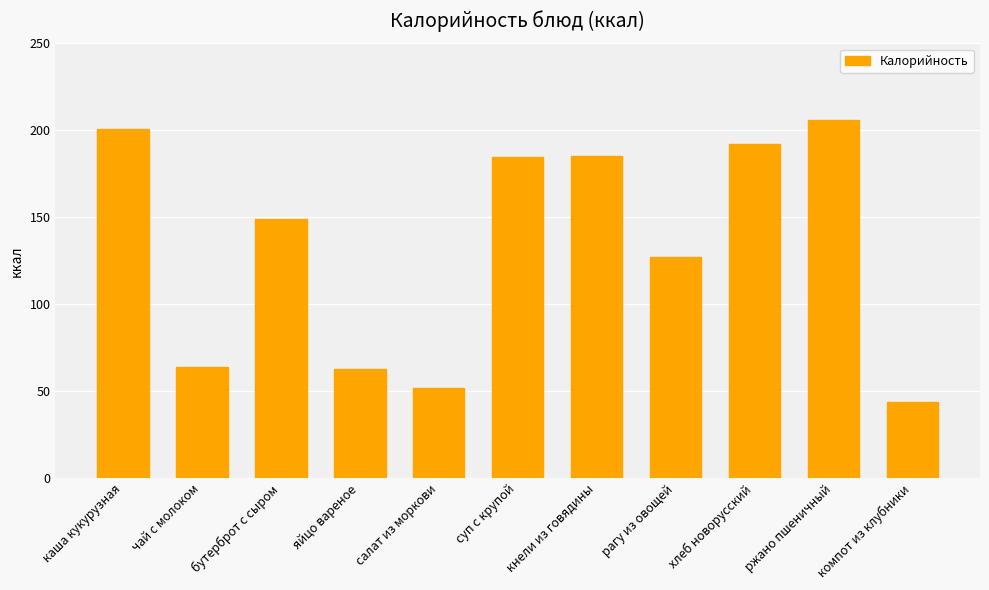

What is the sum of all values?

1467.5